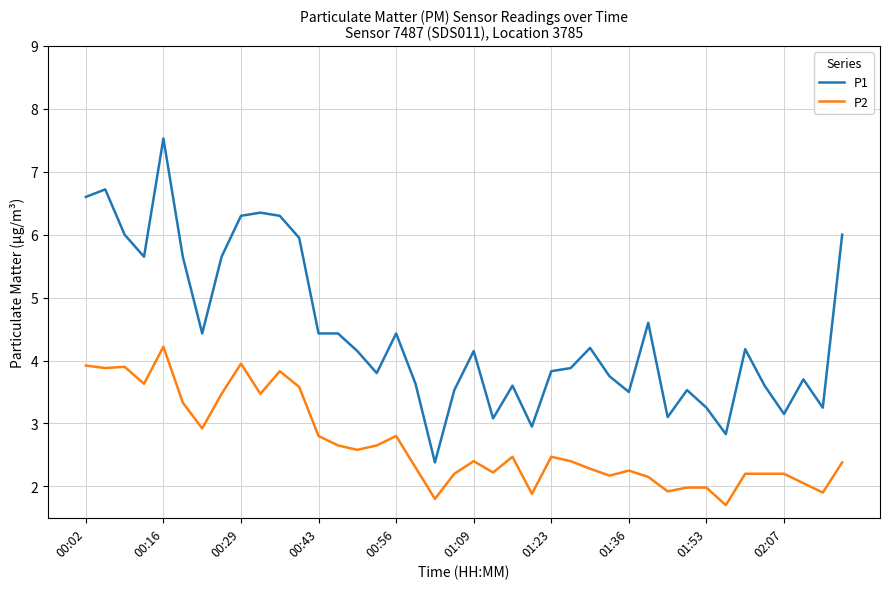

List the series in order of their overall mean, lowest first.

P2, P1